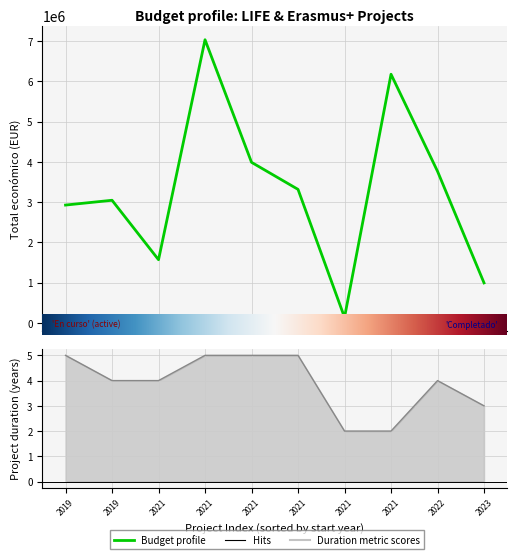

What is the difference between the second highest and second lowest values?

5180450